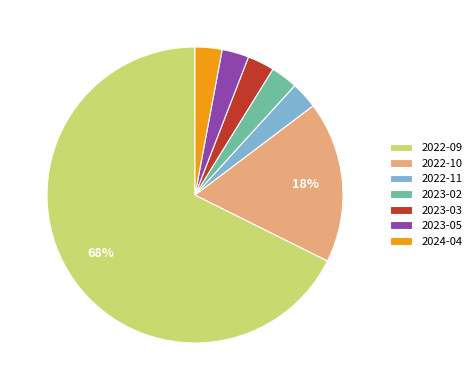

To the nearest percent, what is the average slice percentage?

14%